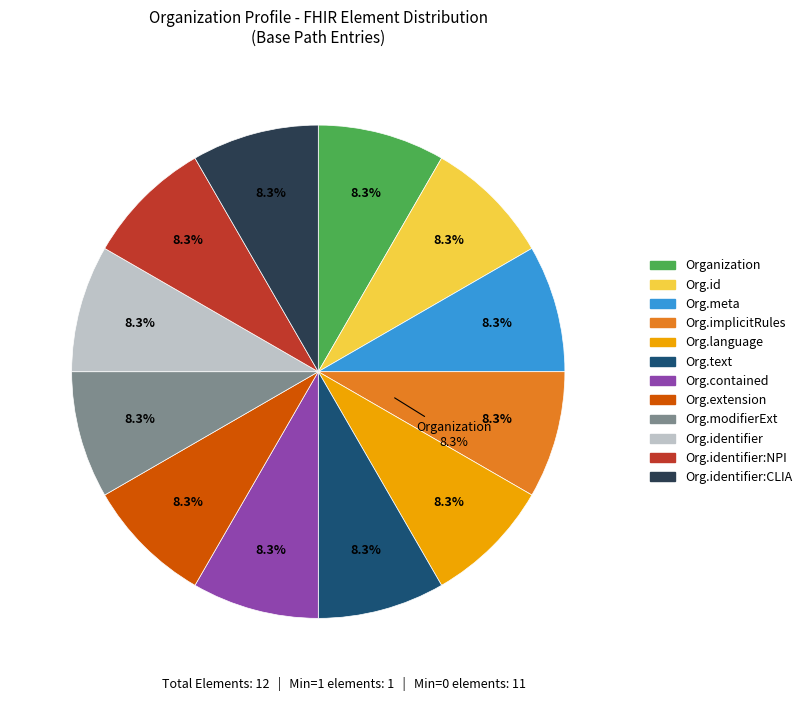

Combined, do Organization.id and Organization.contained account for over 50%?

No